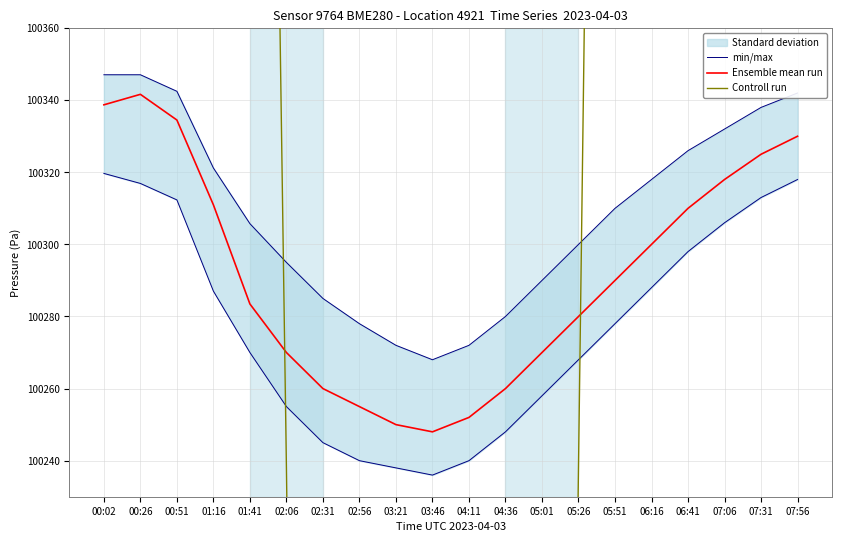

The Controll run series shows 59192.7 at 03:21. True or false?

False